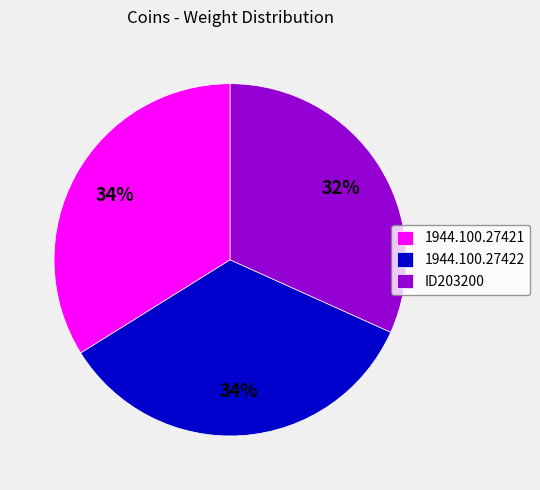

To the nearest percent, what is the difference between the 1944.100.27421 and ID203200 slice percentages?

2%